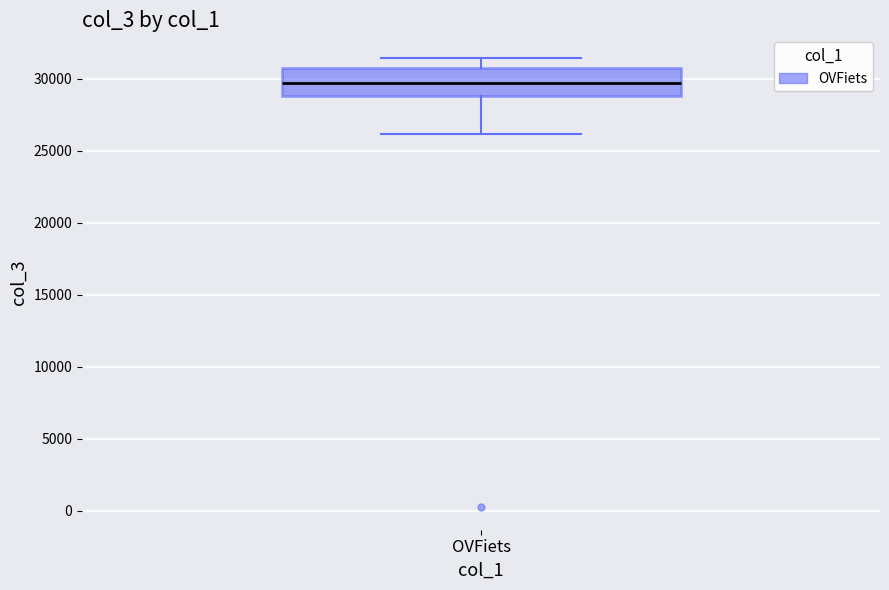

Where does the upper whisker of the box for OVFiets end on the y-axis? The values are not printed on the chart, so give them approximately, as read against the axis.

31500